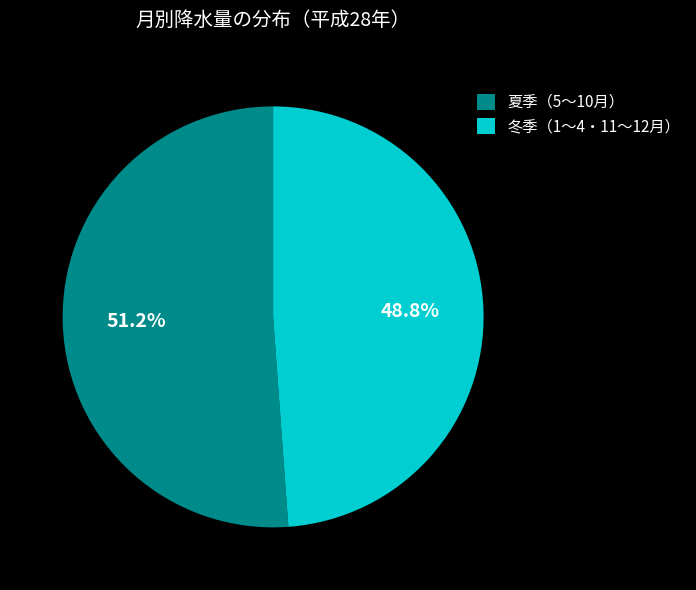

Rank the categories by value from lowest to highest.

冬季（1〜4・11〜12月）, 夏季（5〜10月）